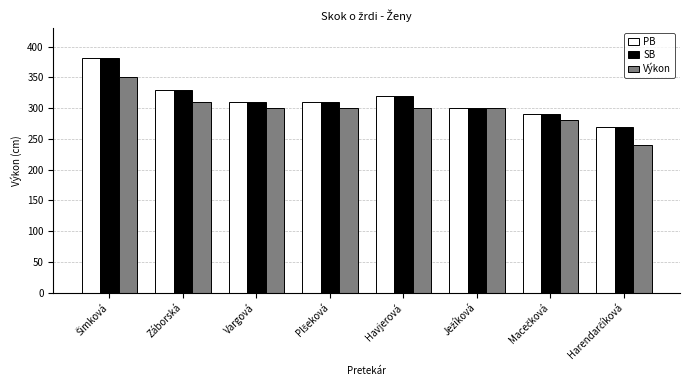

What is the minimum value for SB?

270